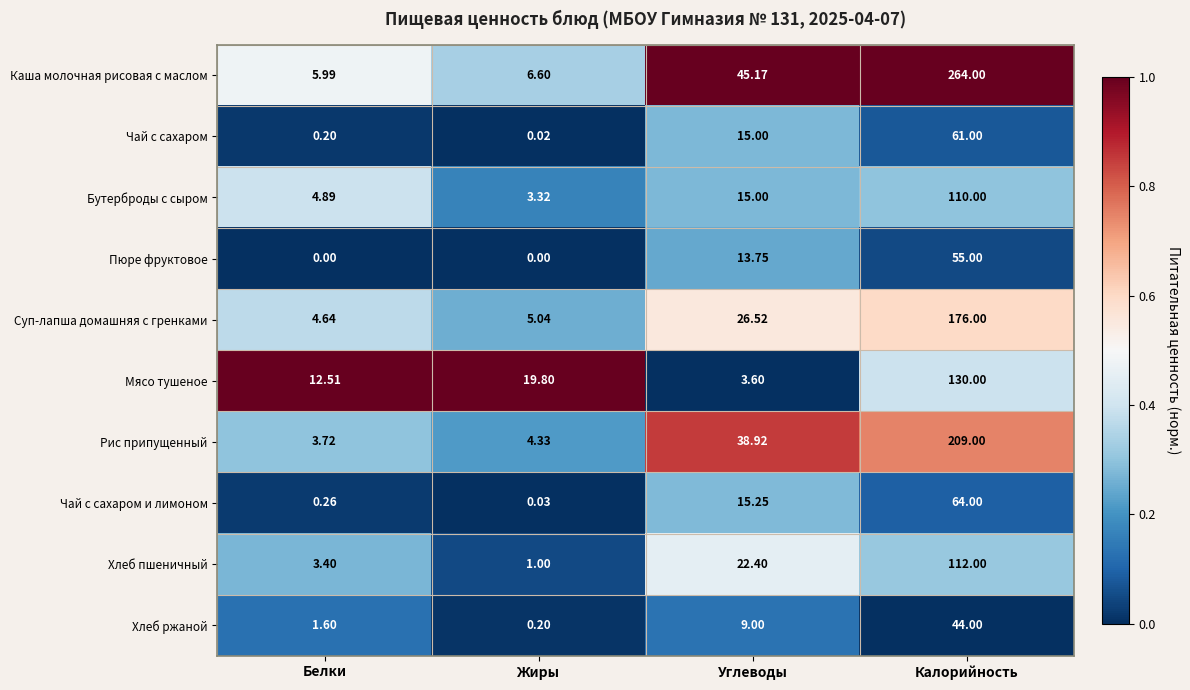

Between Белки and Жиры, which series saw the biggest shift?

Мясо тушеное